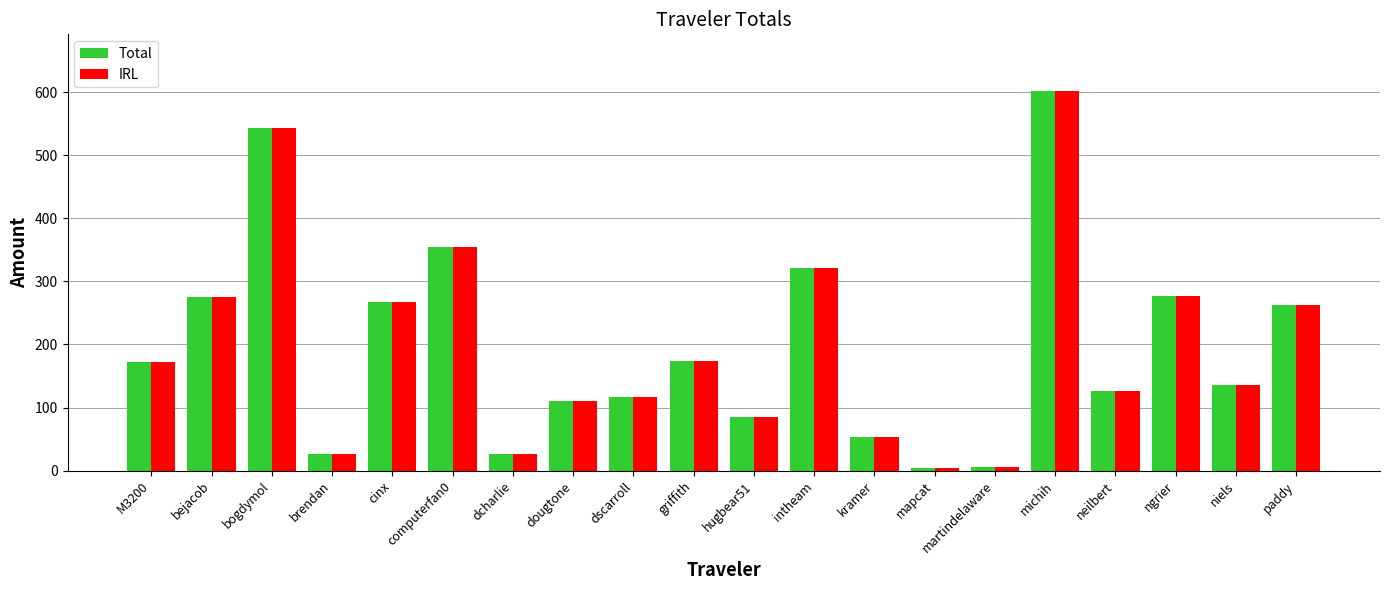

Count the number of data series in this chart.

2